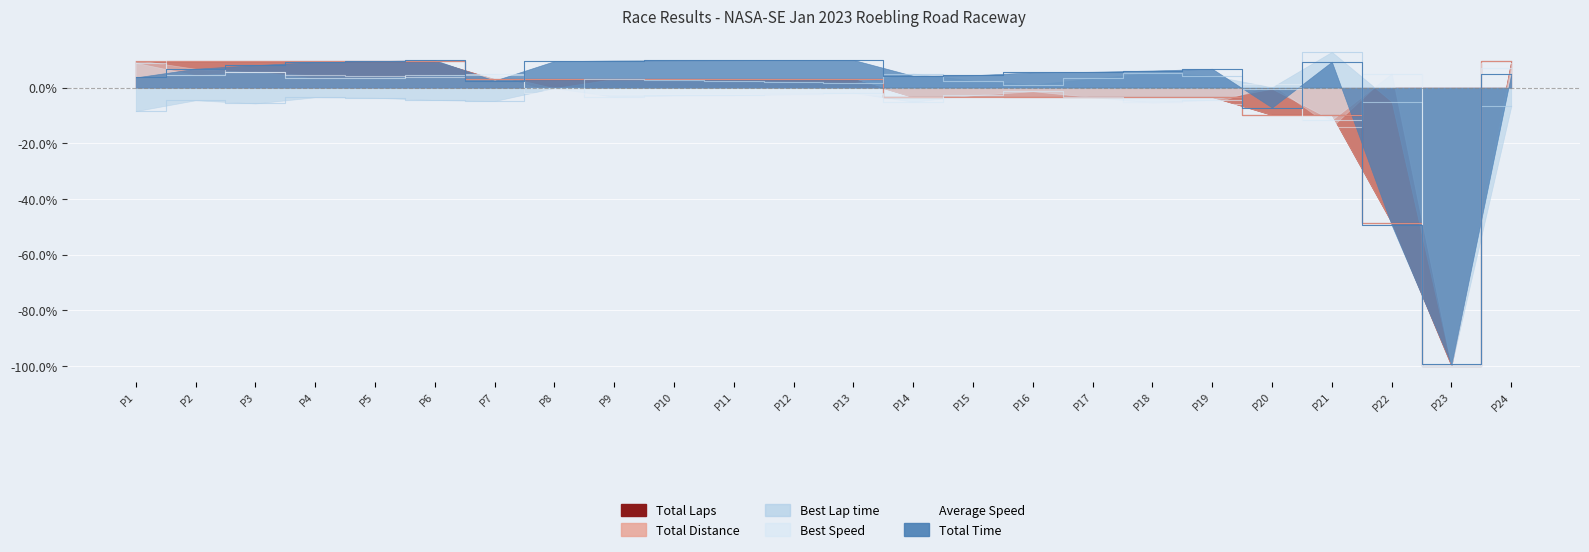

At how many categories does at least one series exceed -56?

23